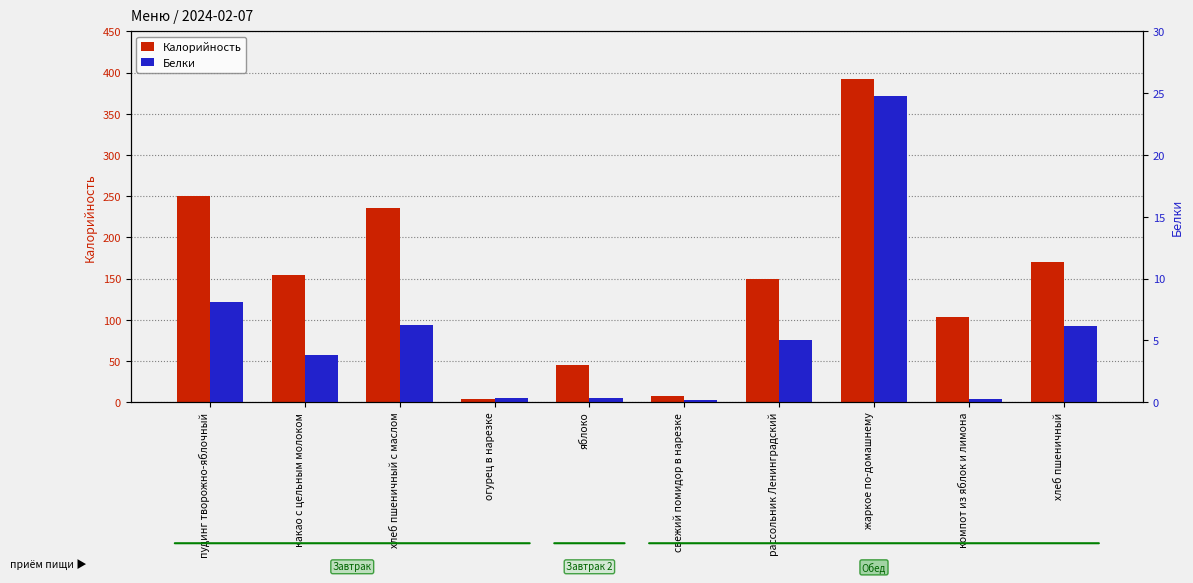

The value of Калорийность at хлеб пшеничный с маслом is 376.3. True or false?

False